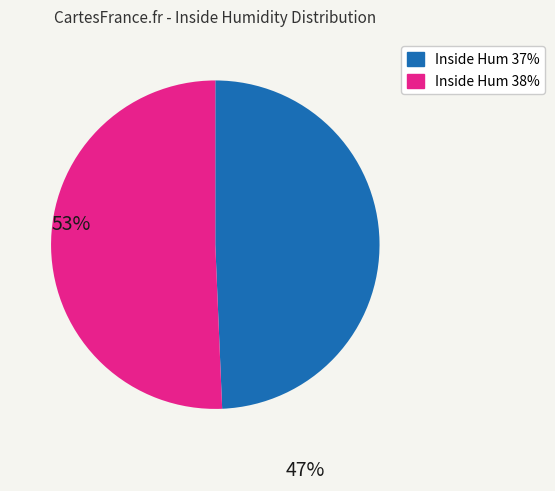

Does any single category account for the majority?

Yes